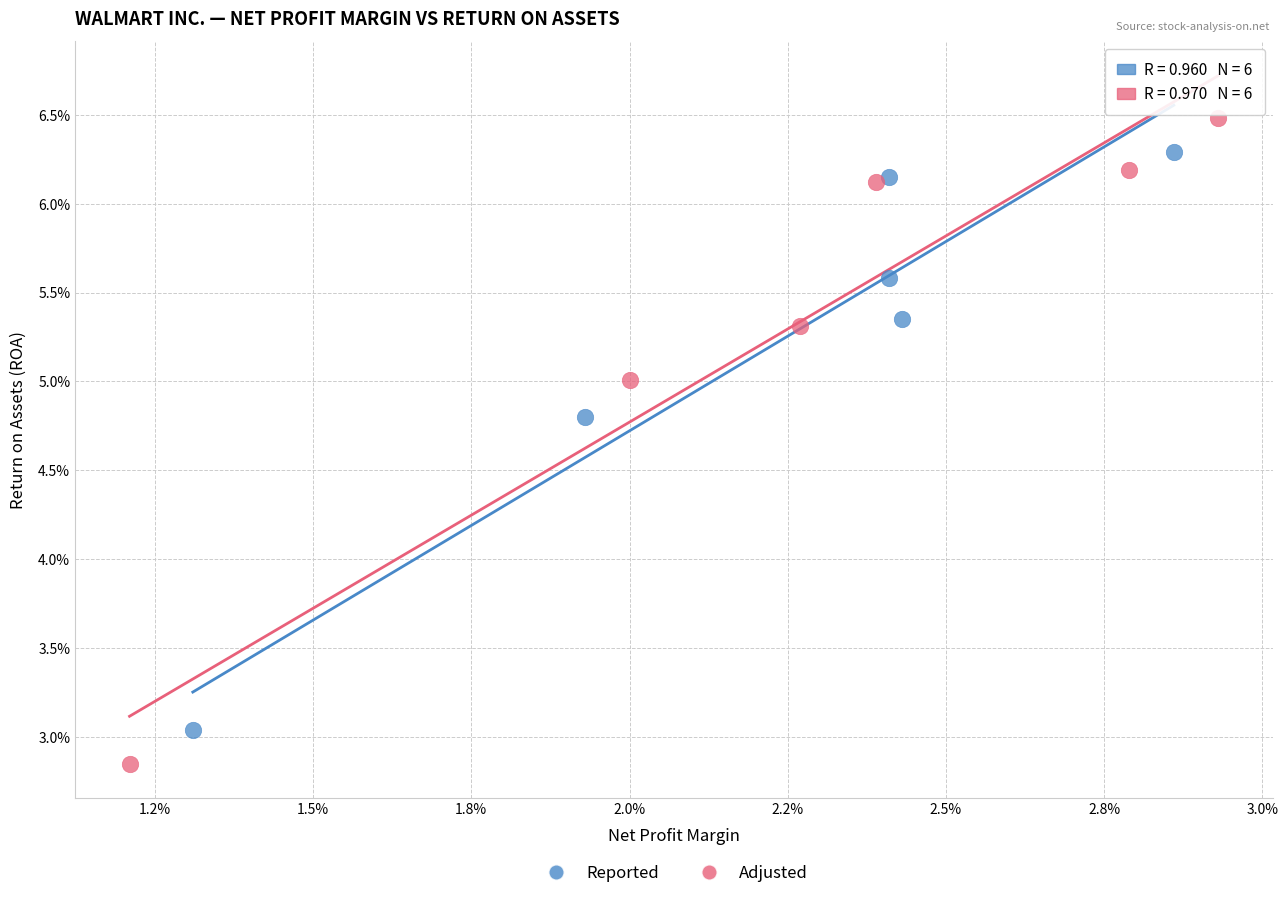

Which series has the widest spread of Y values?

Adjusted